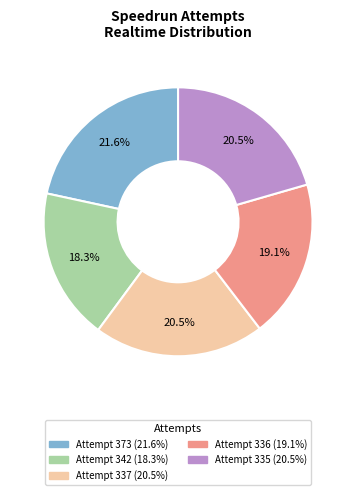

What is the ratio of the value at Attempt 336 (19.1%) to the value at Attempt 335 (20.5%)?

0.9